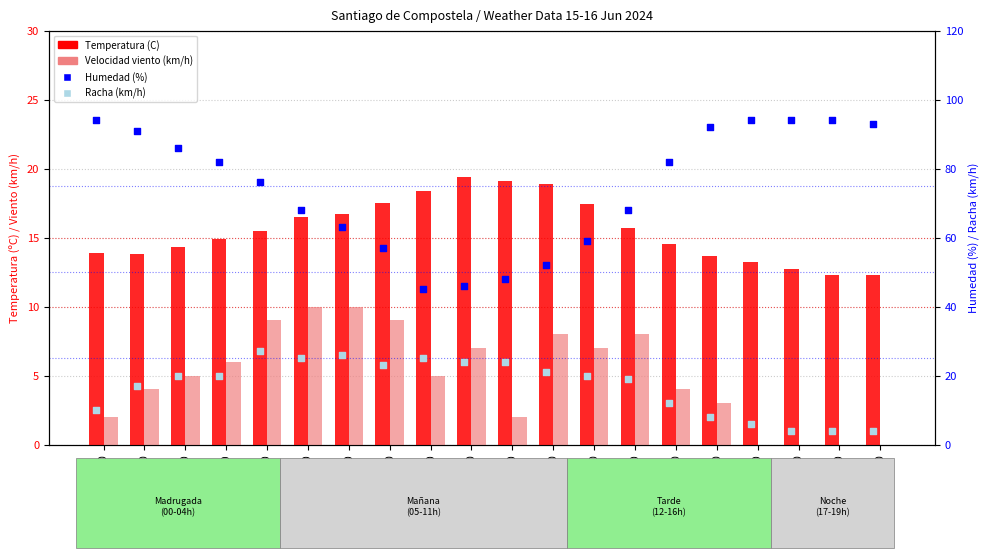

At which category is the sum across all series the highest?

21:00